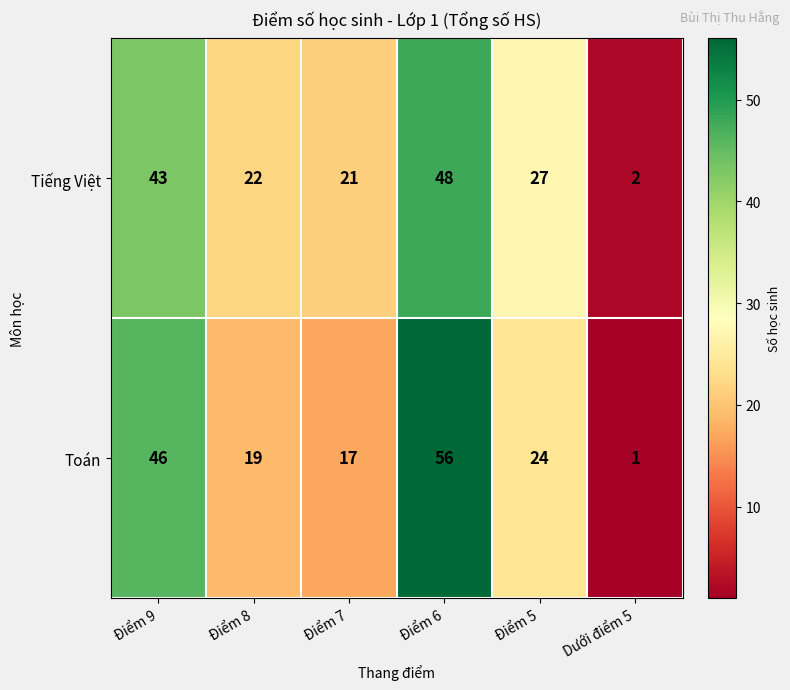

Reading left to right, list all the values displayed in this chart.

Tiếng Việt: Điểm 9=43	Điểm 8=22	Điểm 7=21	Điểm 6=48	Điểm 5=27	Dưới điểm 5=2
Toán: Điểm 9=46	Điểm 8=19	Điểm 7=17	Điểm 6=56	Điểm 5=24	Dưới điểm 5=1